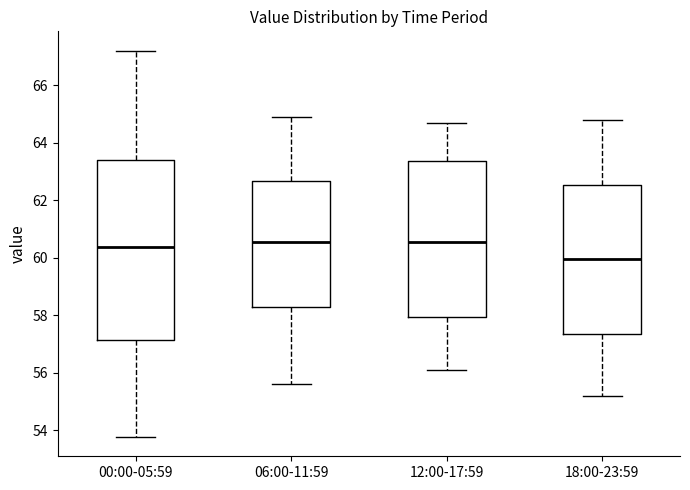

Where is the upper edge of the box for 06:00-11:59 on the y-axis? The values are not printed on the chart, so give them approximately, as read against the axis.

62.6